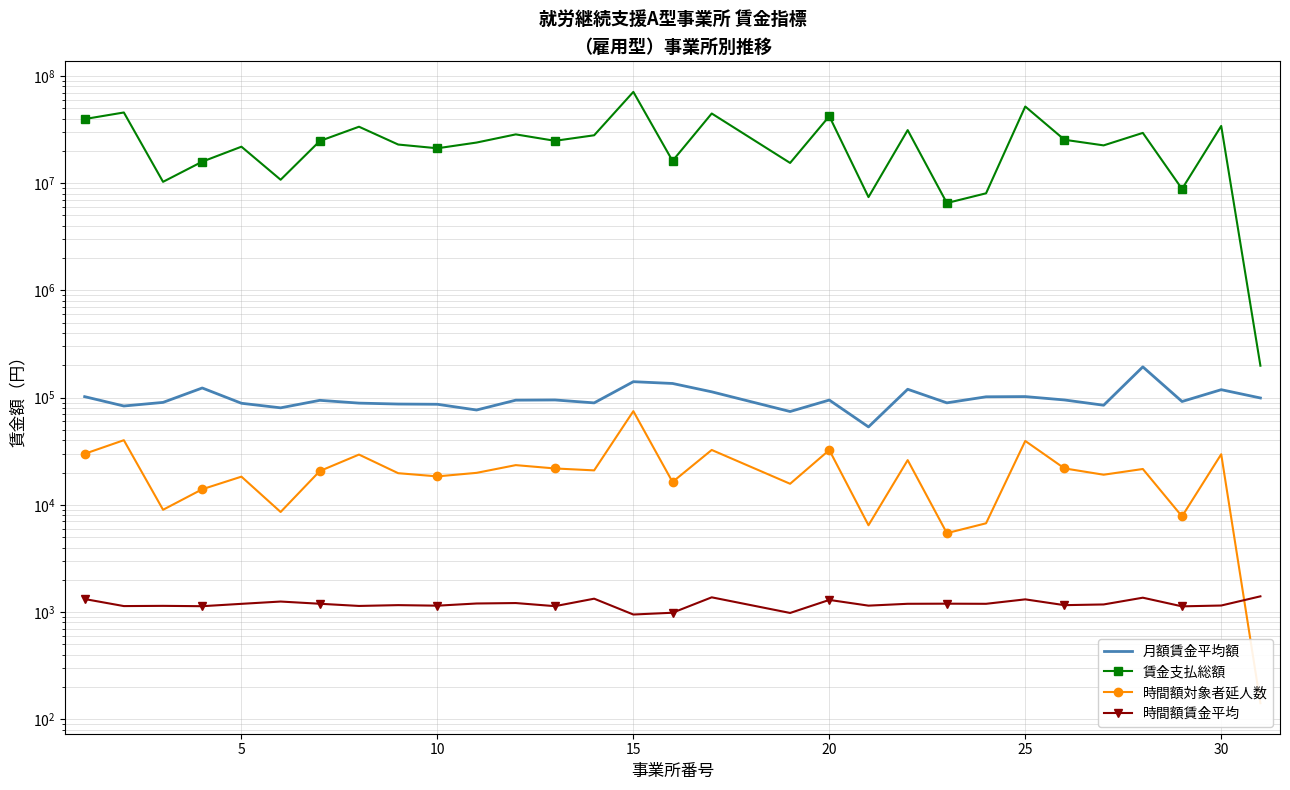

True or false: 月額賃金平均額 and 時間額対象者延人数 intersect in this chart.

False